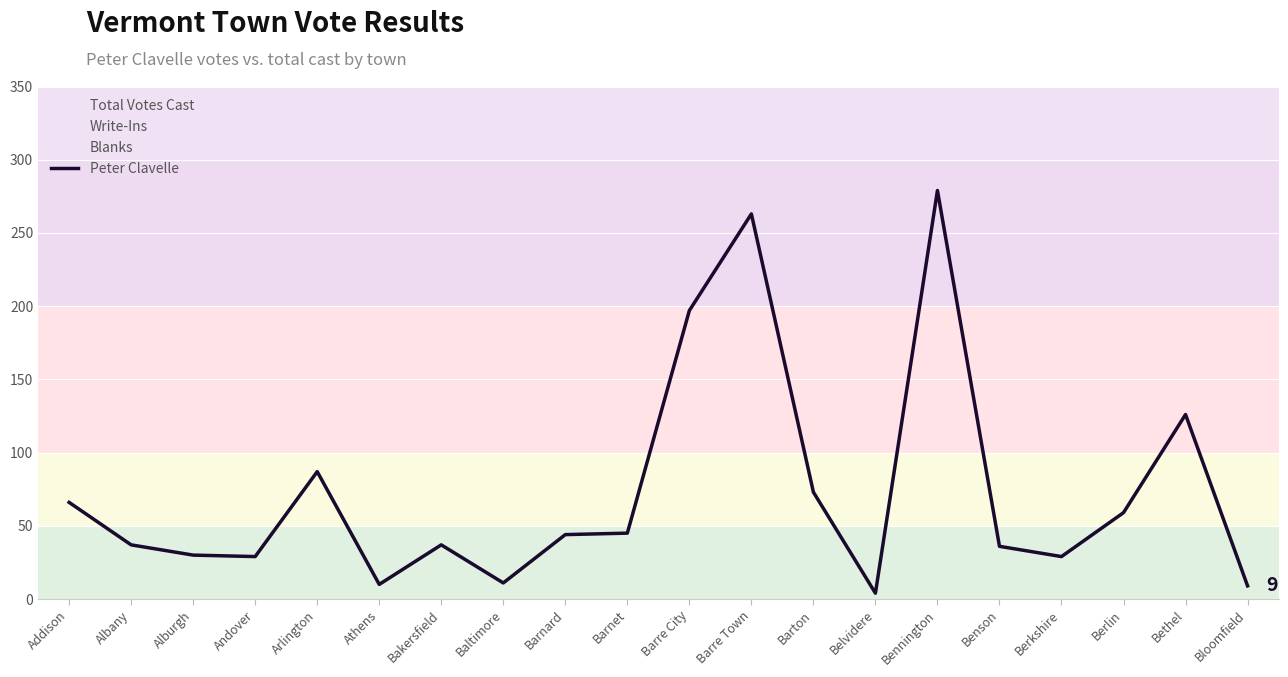

Is it true that the value at Bloomfield is 9?

True